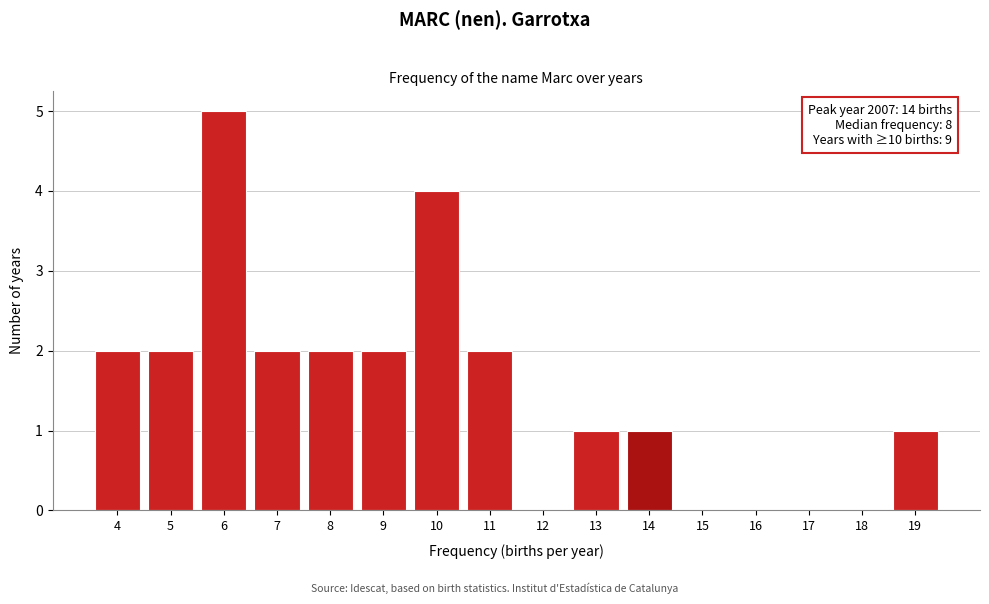

Which range on the x-axis has the tallest bar?

5.5 to 6.5